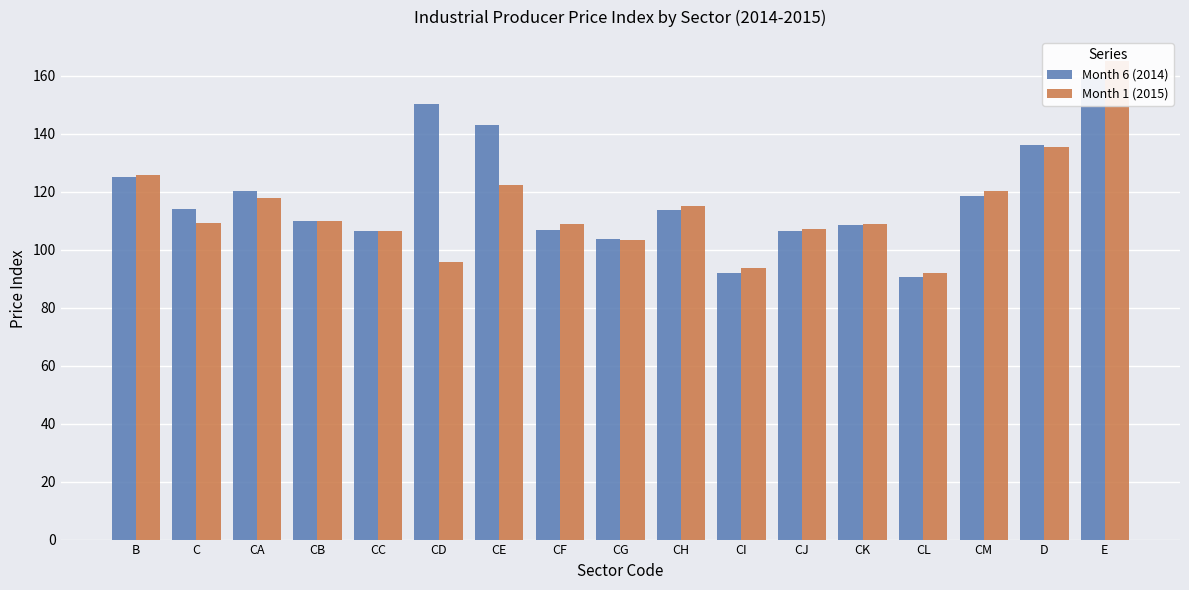

Are the bars grouped side by side (vs. stacked)?

Yes